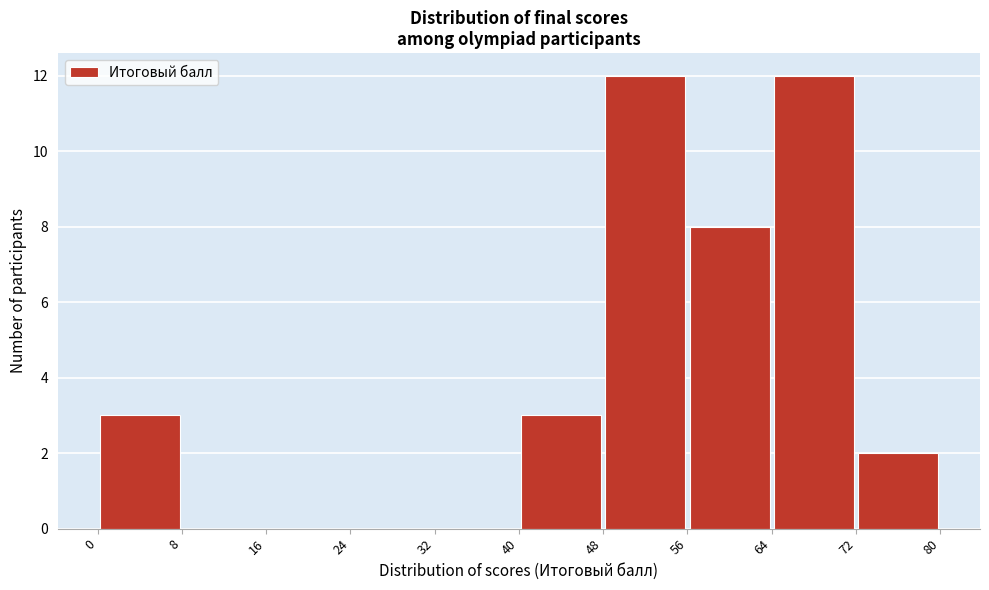

What is the height of the bar covering 0 to 8 on the x-axis? The values are not printed on the chart, so give them approximately, as read against the axis.

3